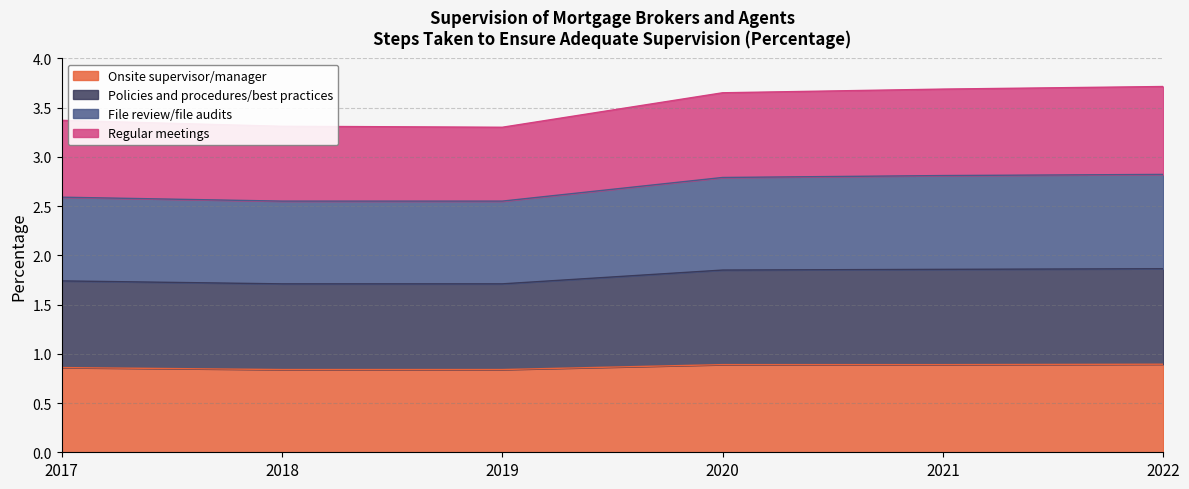

Which has a higher value, 2021 or 2018?

2021